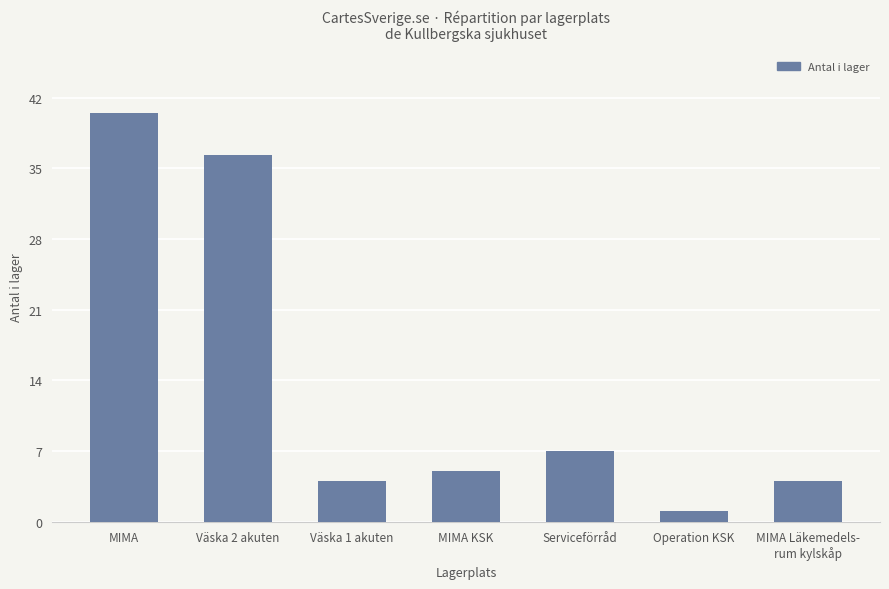

True or false: the data shows 40.5 at MIMA.

True